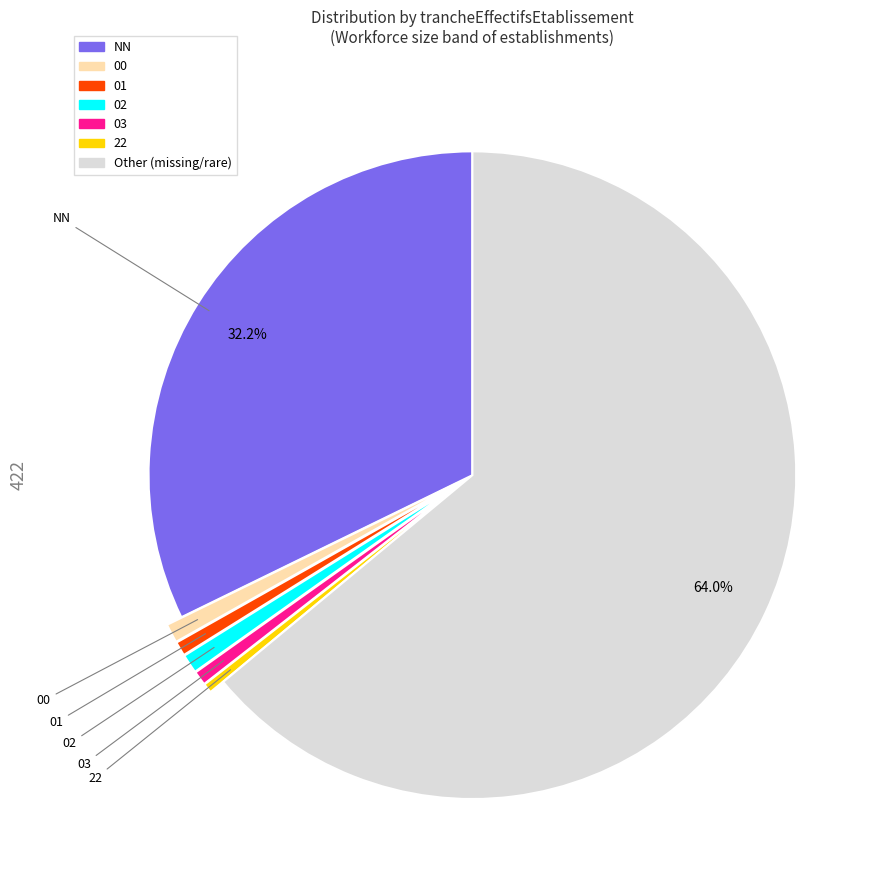

Between NN and 00, which is larger?

NN